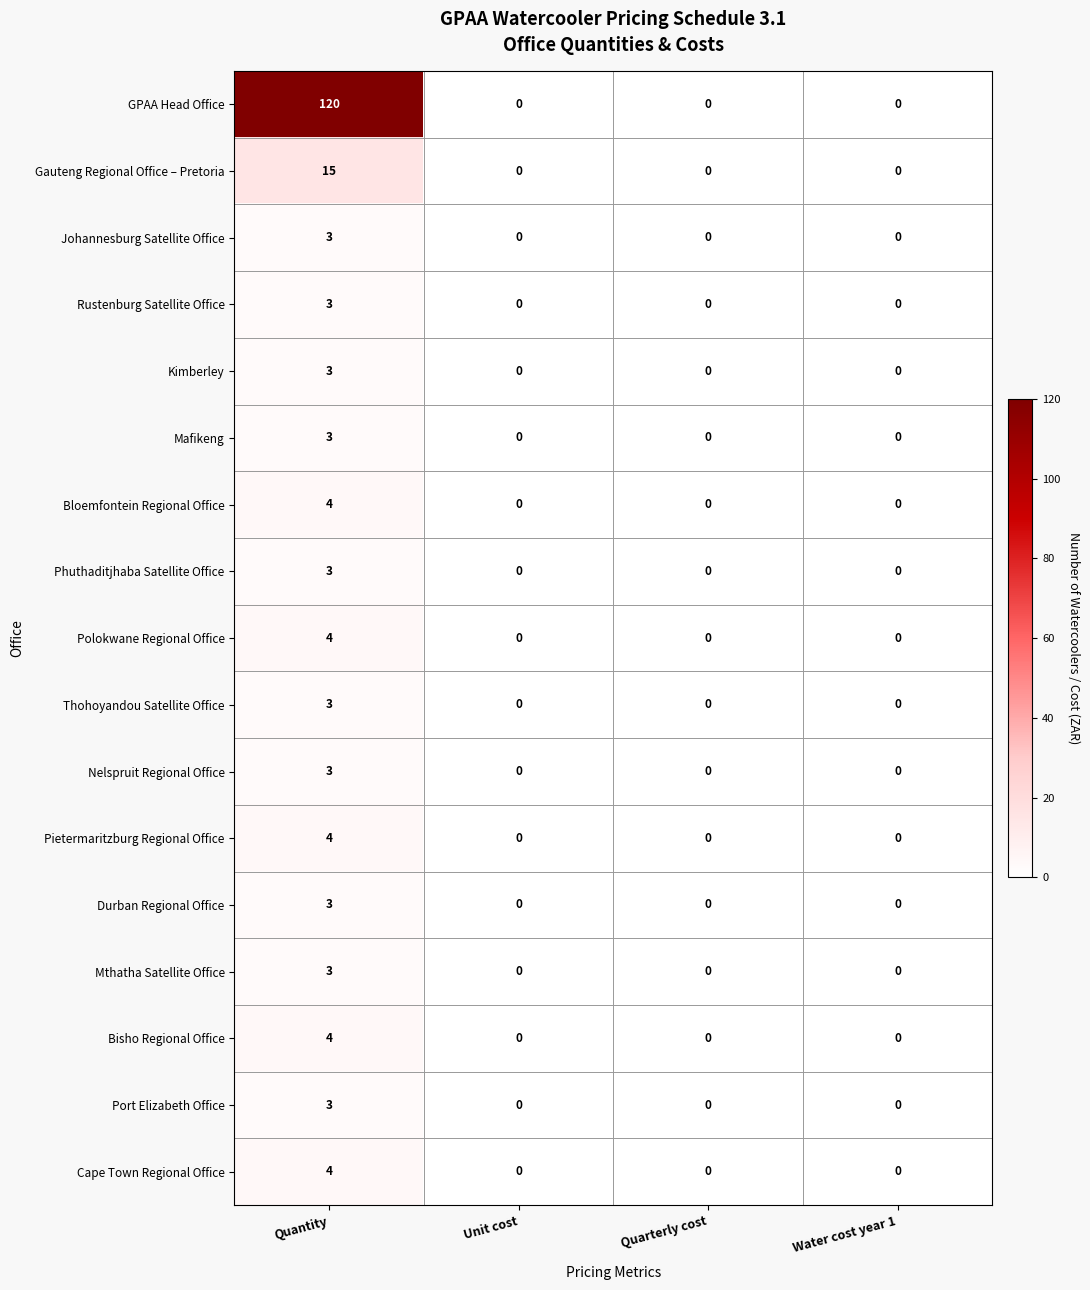

Is it true that Mafikeng equals 0 at Water cost year 1?

True